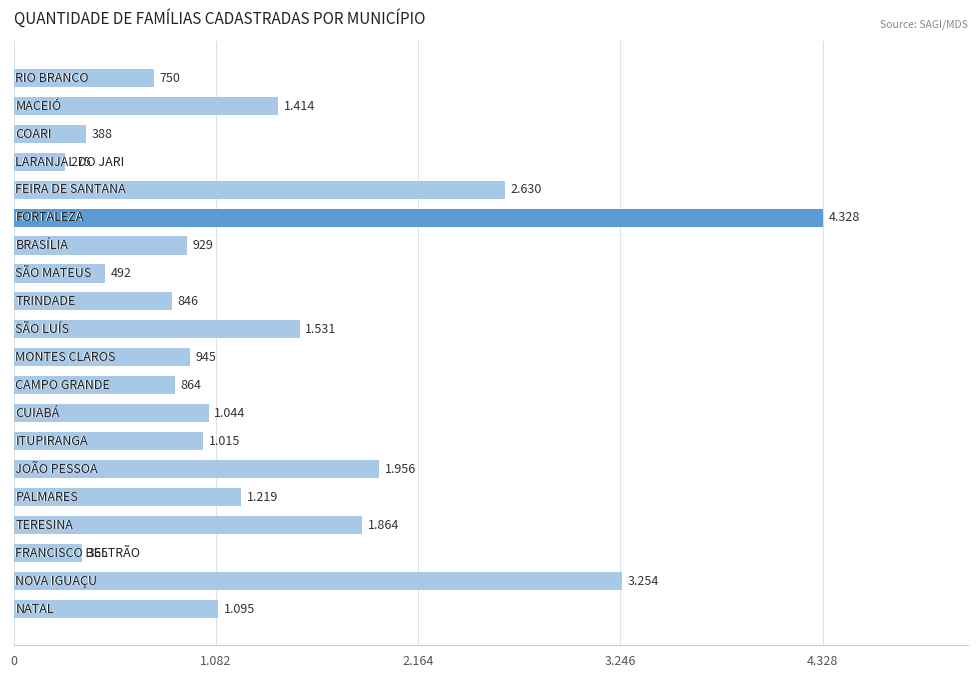

Count the number of data series in this chart.

1